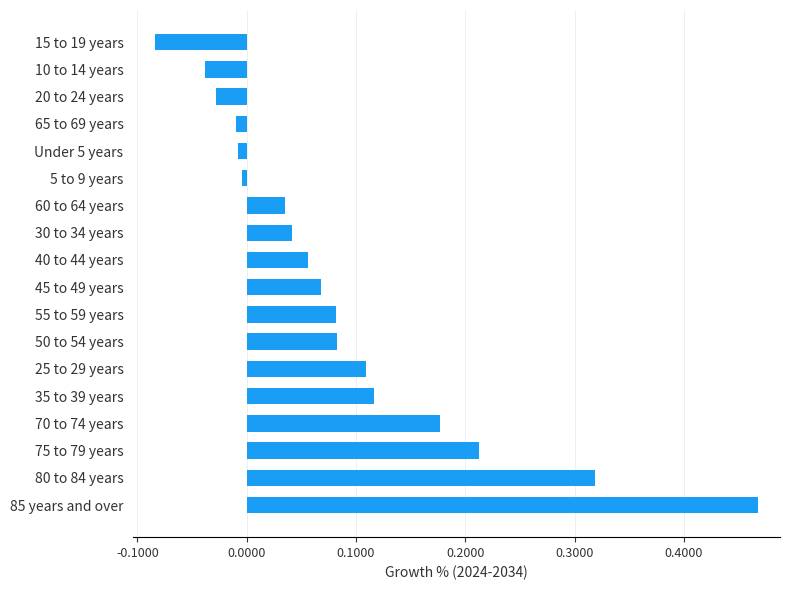

Is it true that the value at 65 to 69 years is -0.0?

True